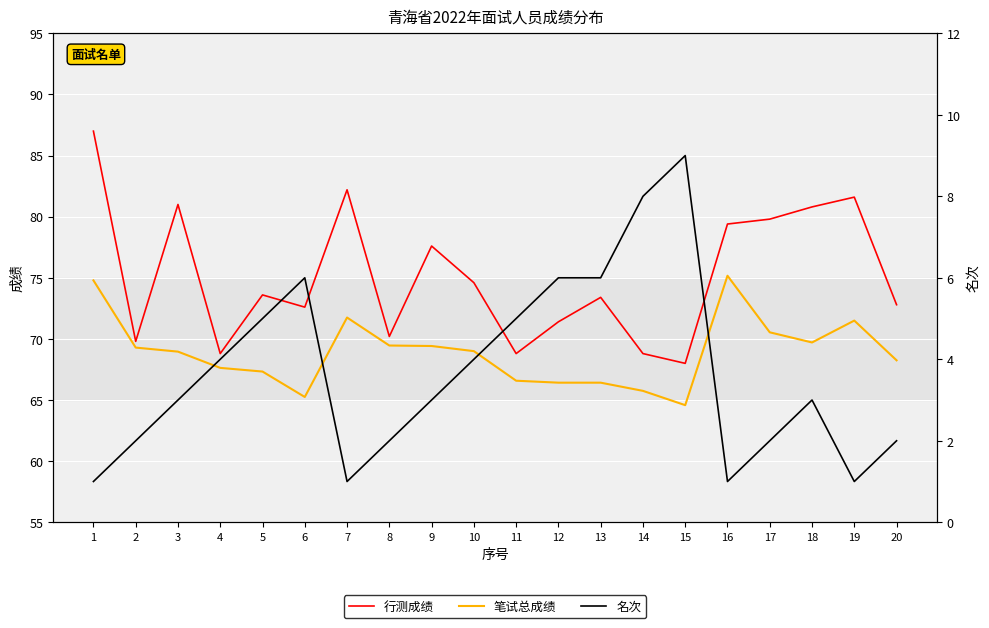

What is the difference between the maximum and minimum values in the 名次 series?

8.0